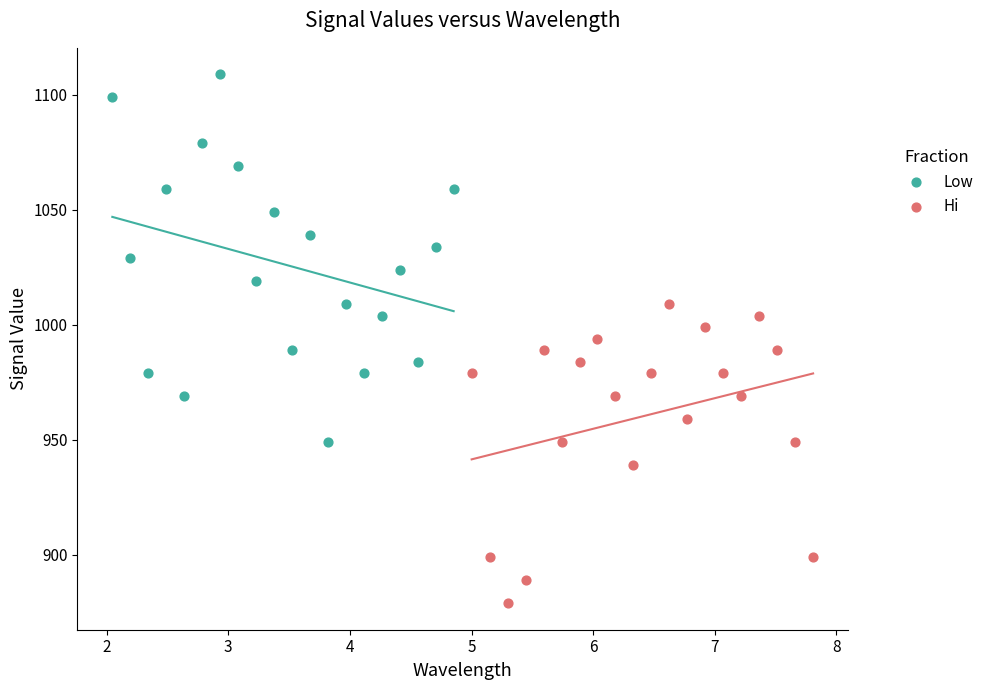

Which series reaches the maximum Y coordinate?

Low